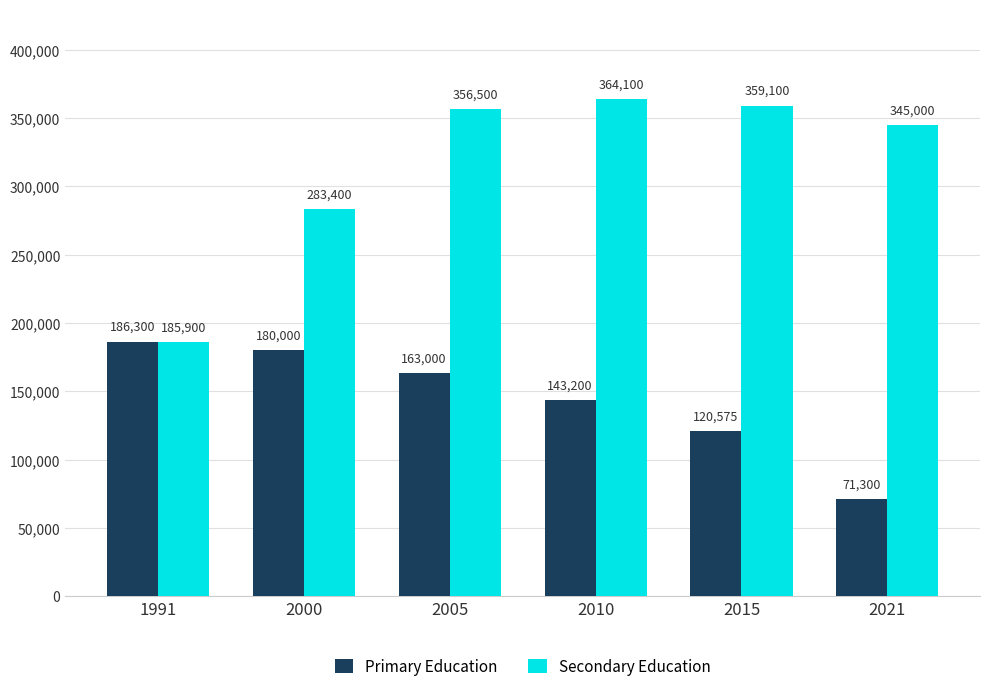

Which series has the largest total across all categories?

Secondary Education